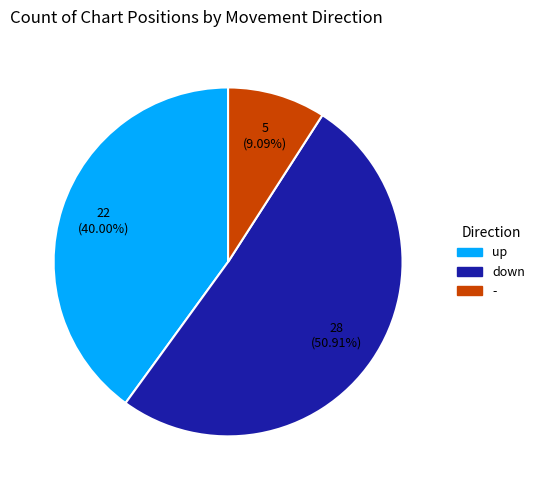

To the nearest percent, what percentage of the pie is -?

9%